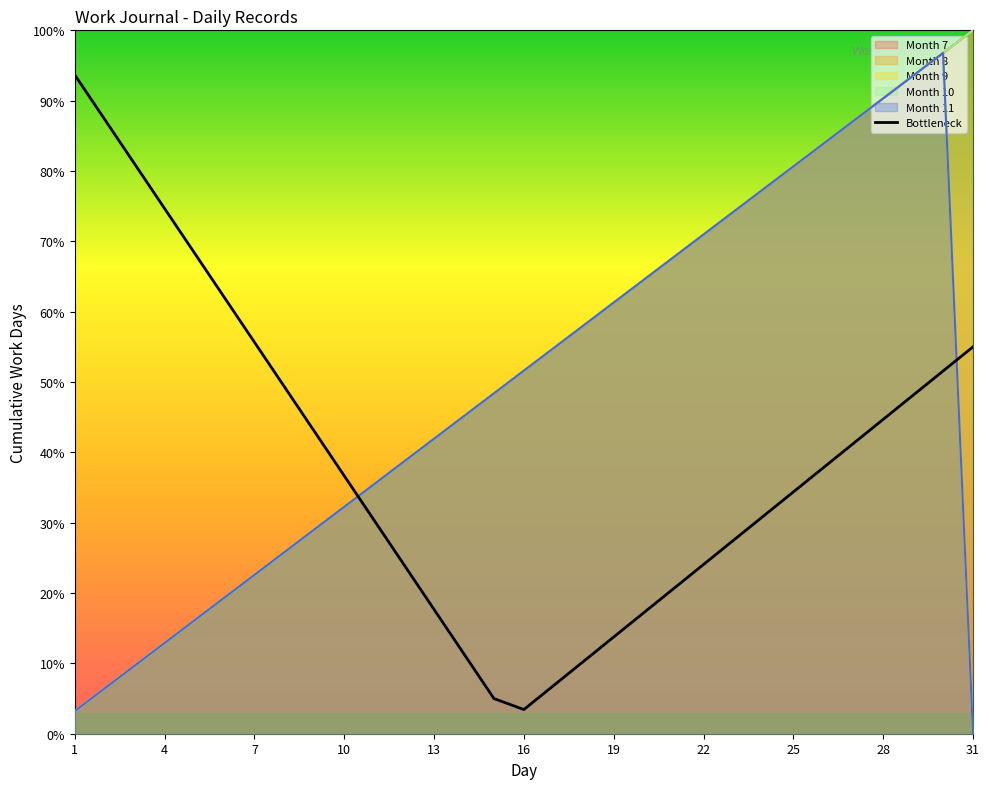

Is it true that Bottleneck equals 25.7 at 4?

False